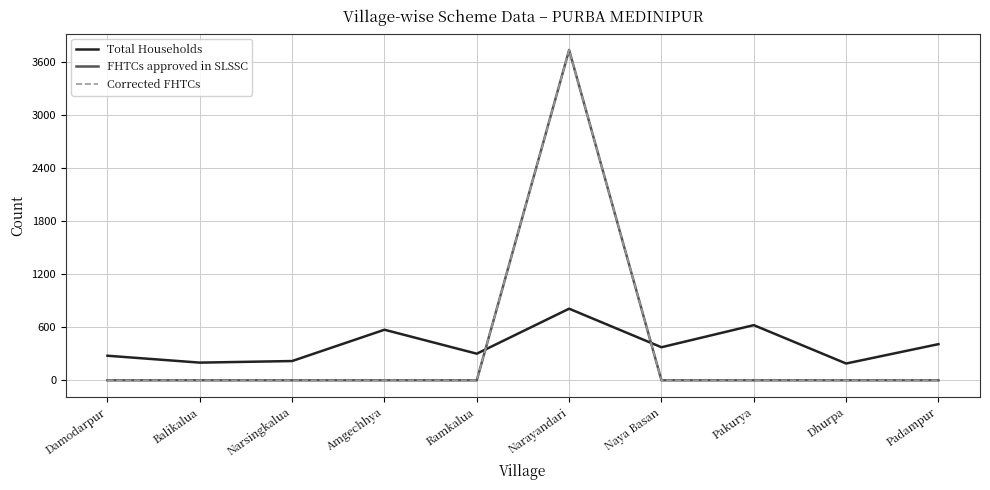

What is the label of the 2nd point from the left?

Balikalua